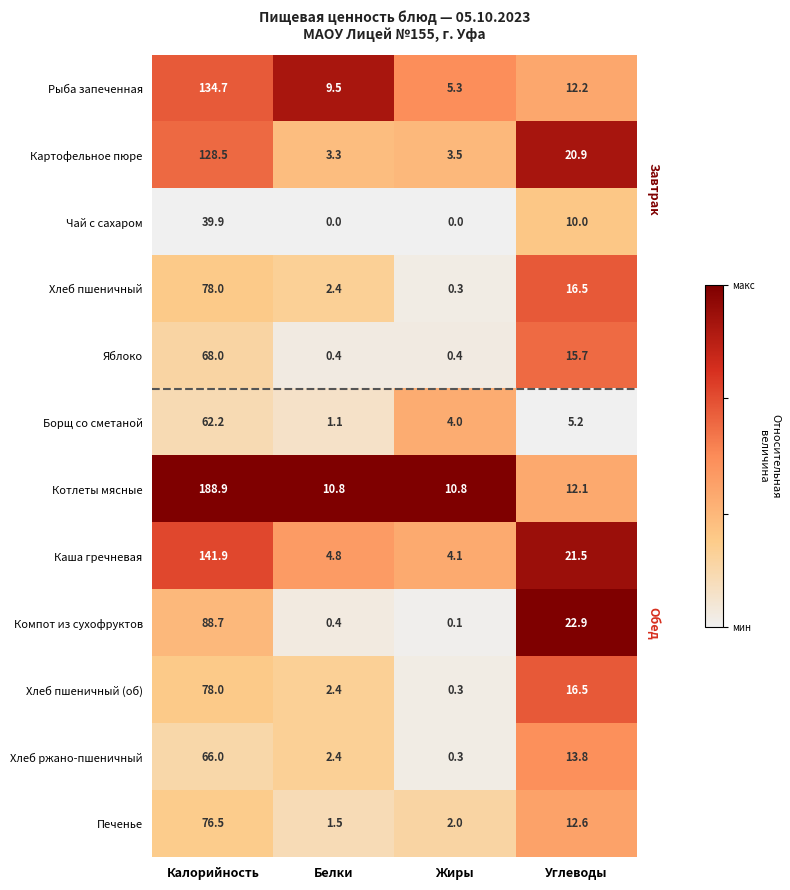

At which label is Печенье closest to 39?

Углеводы